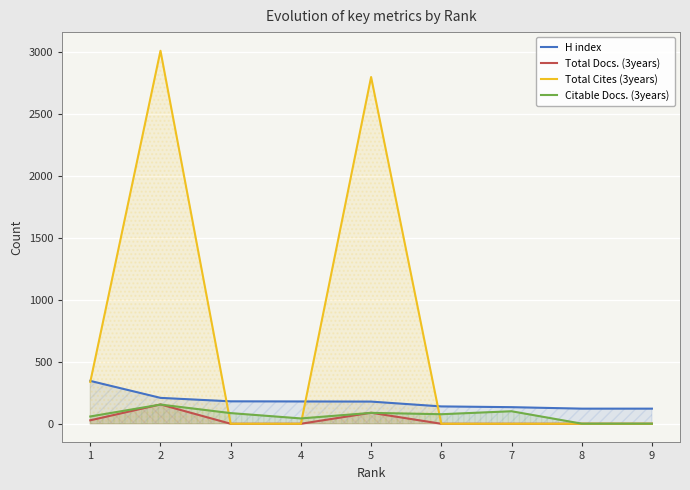

Rank the series at 7 from highest to lowest value.

H index, Citable Docs. (3years), Total Docs. (3years), Total Cites (3years)